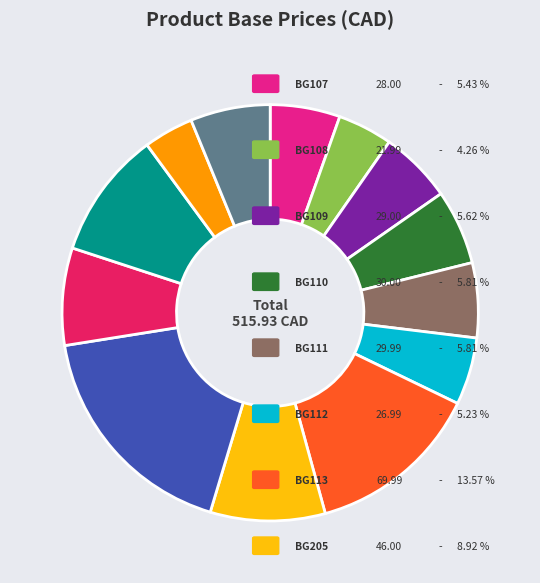

Is there a majority slice in this chart?

No